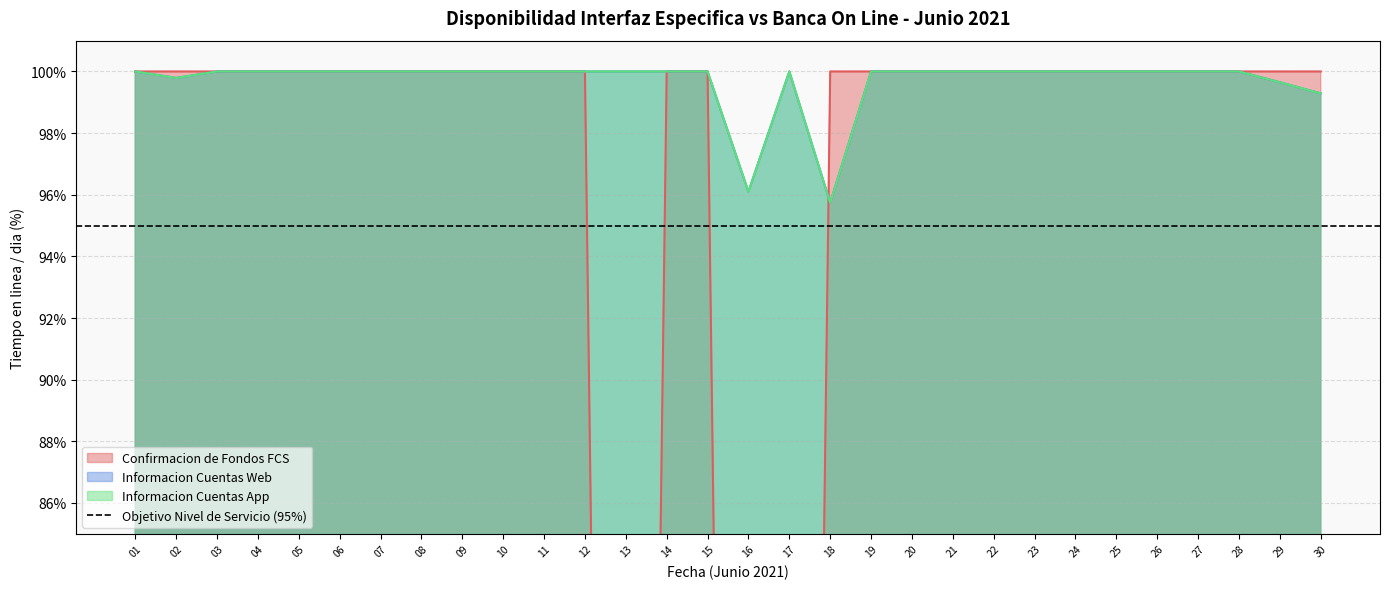

What is the sum of the Informacion Cuentas Web values at 18 and 26?

195.7